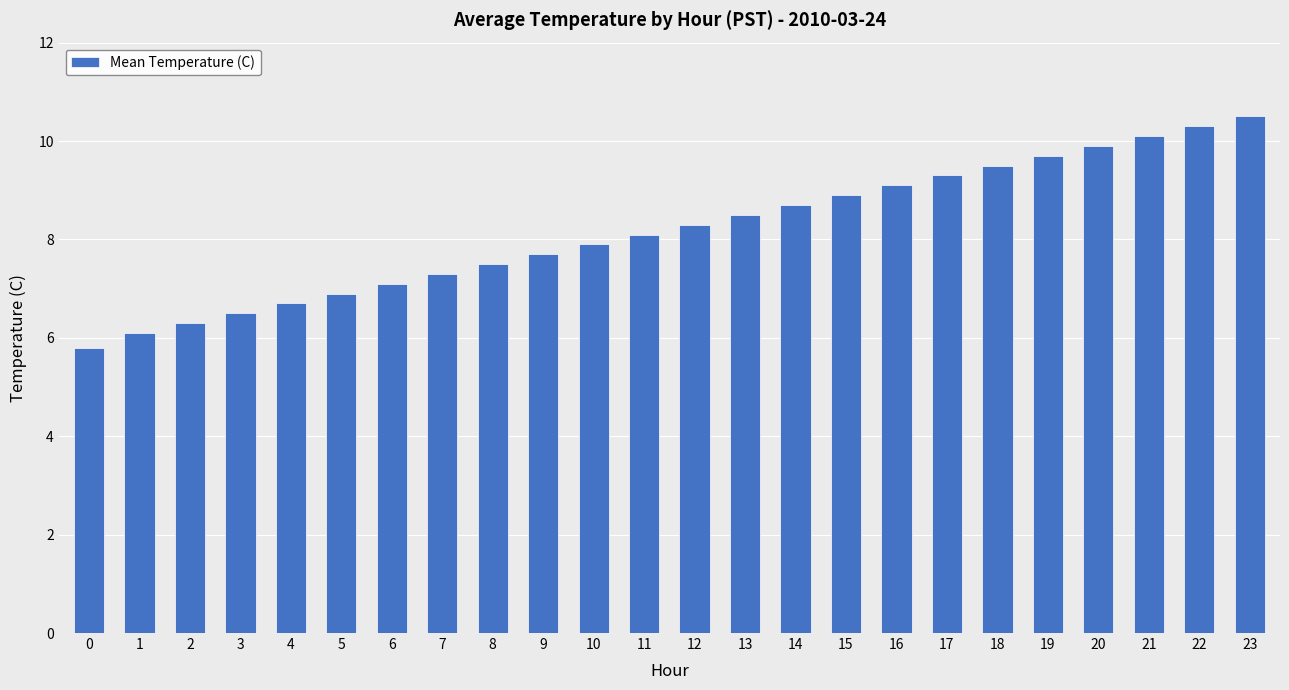

Is it true that the value at 19 is 9.7?

True